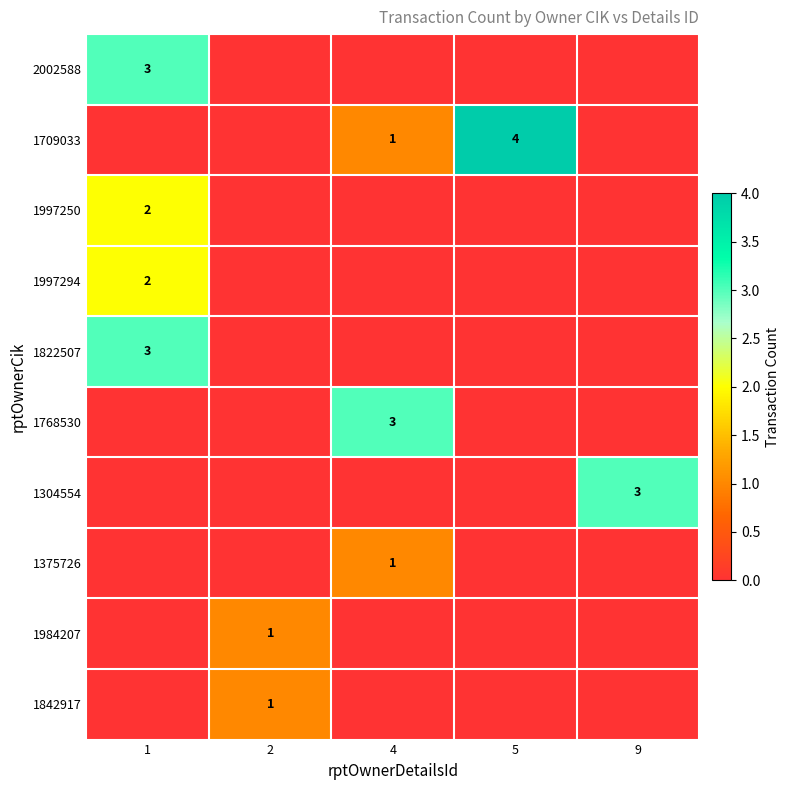

The 2002588 series shows 3 at 1. True or false?

True